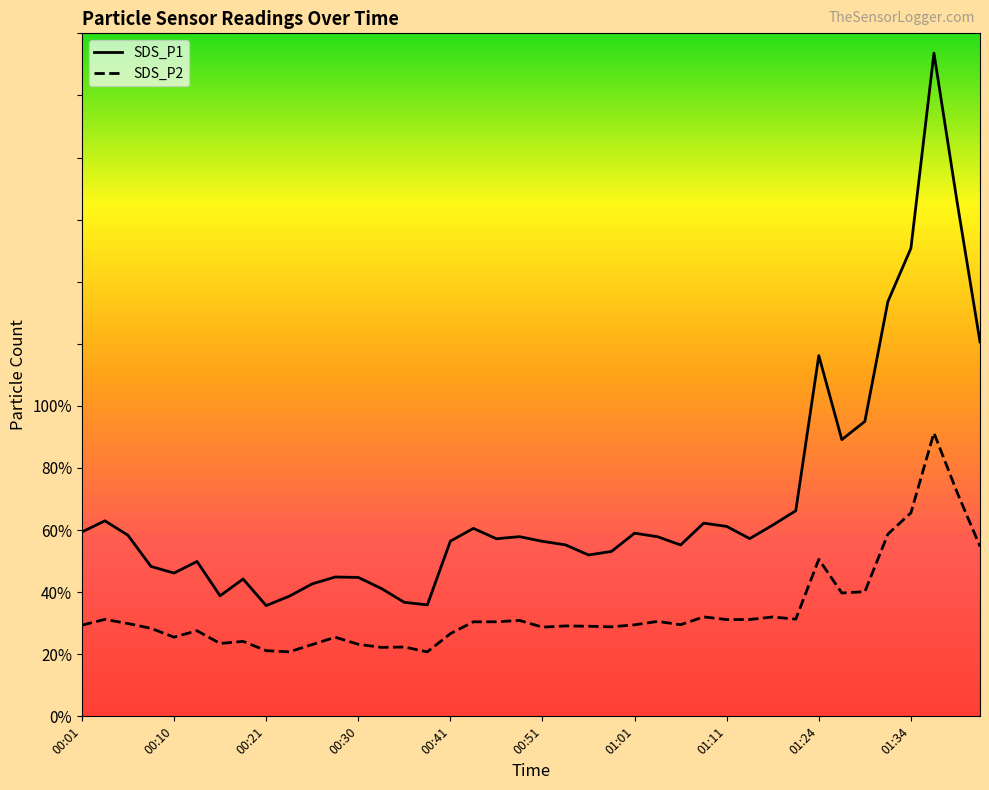

What are all the series names shown in the legend?

SDS_P1, SDS_P2